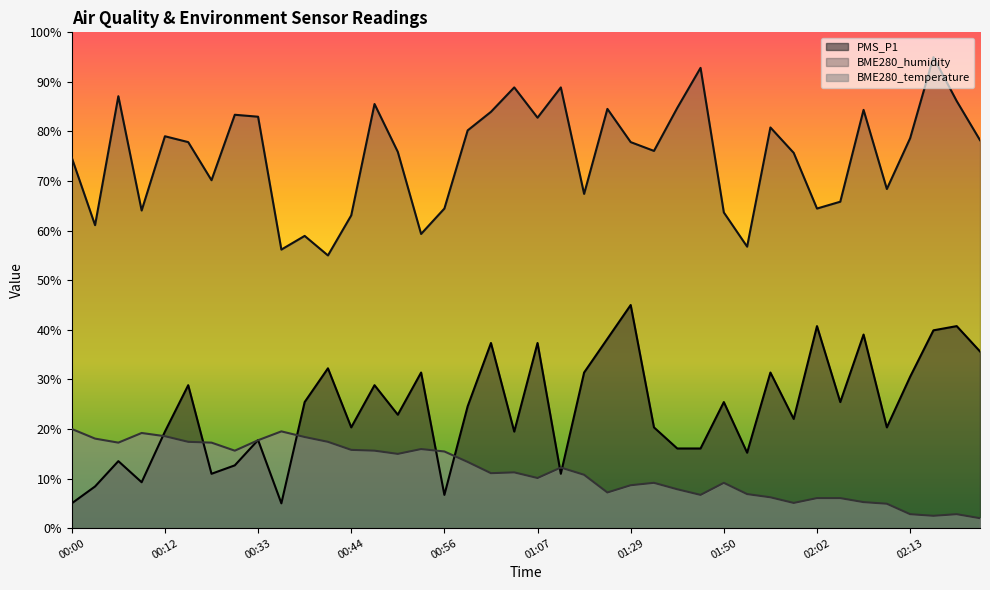

What is the greatest value displayed?

95.0